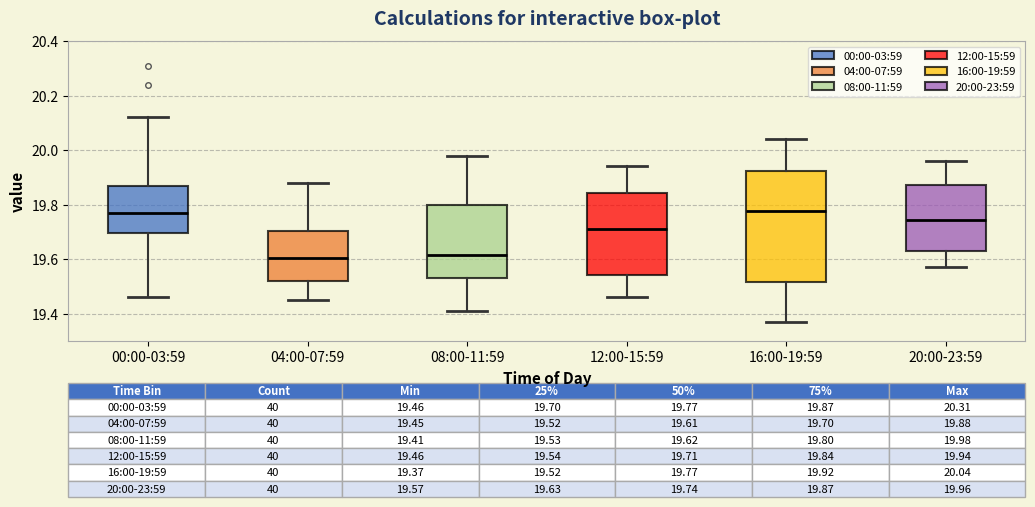

Which box is the tallest, from its lower edge to its upper edge?

16:00-19:59